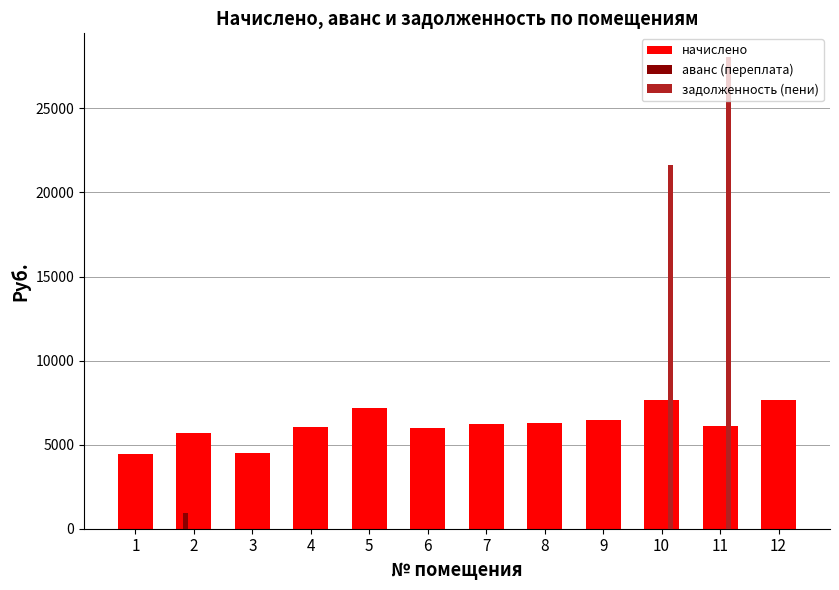

The value of задолженность (пени) at 8 is 9087.2. True or false?

False